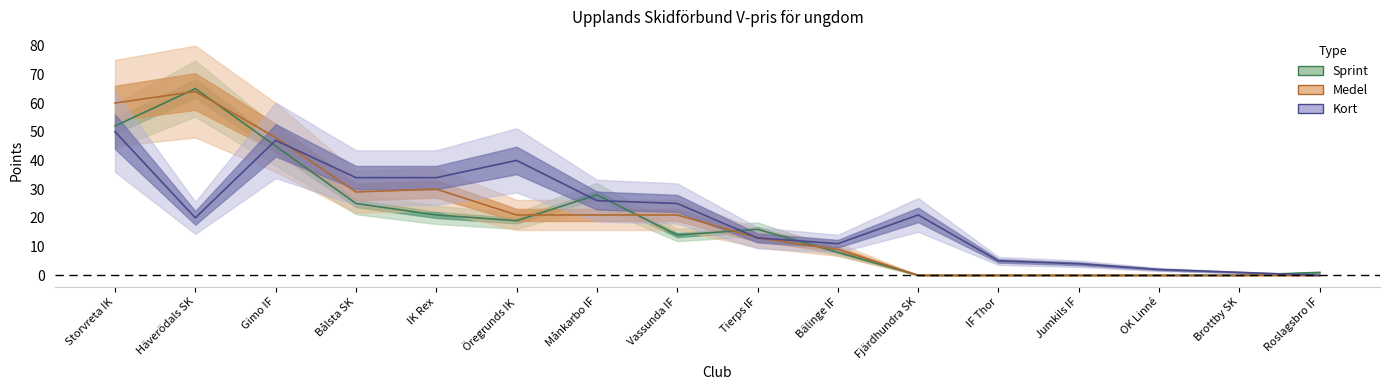

What is the difference between the Sprint values at Öregrunds IK and Tierps IF?

3